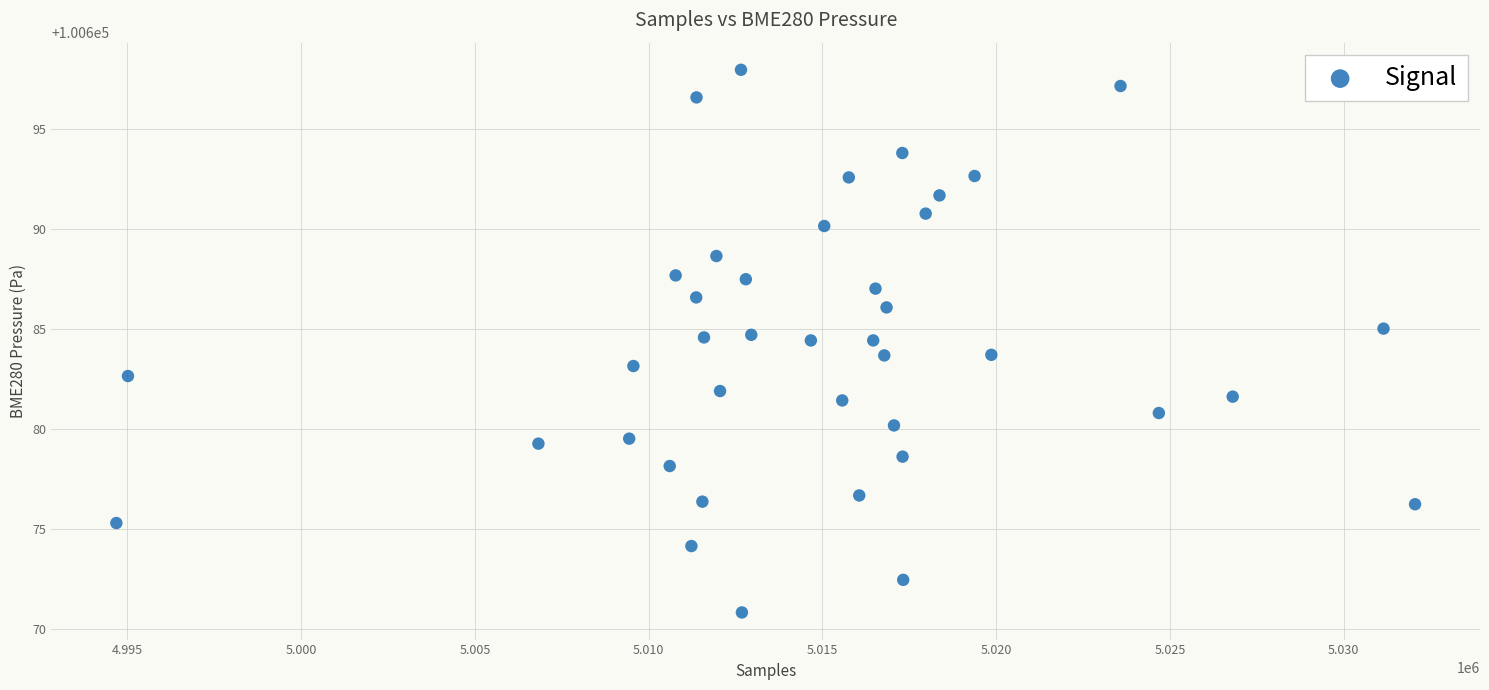

What is the range of X values (max minus min)?

37368.0